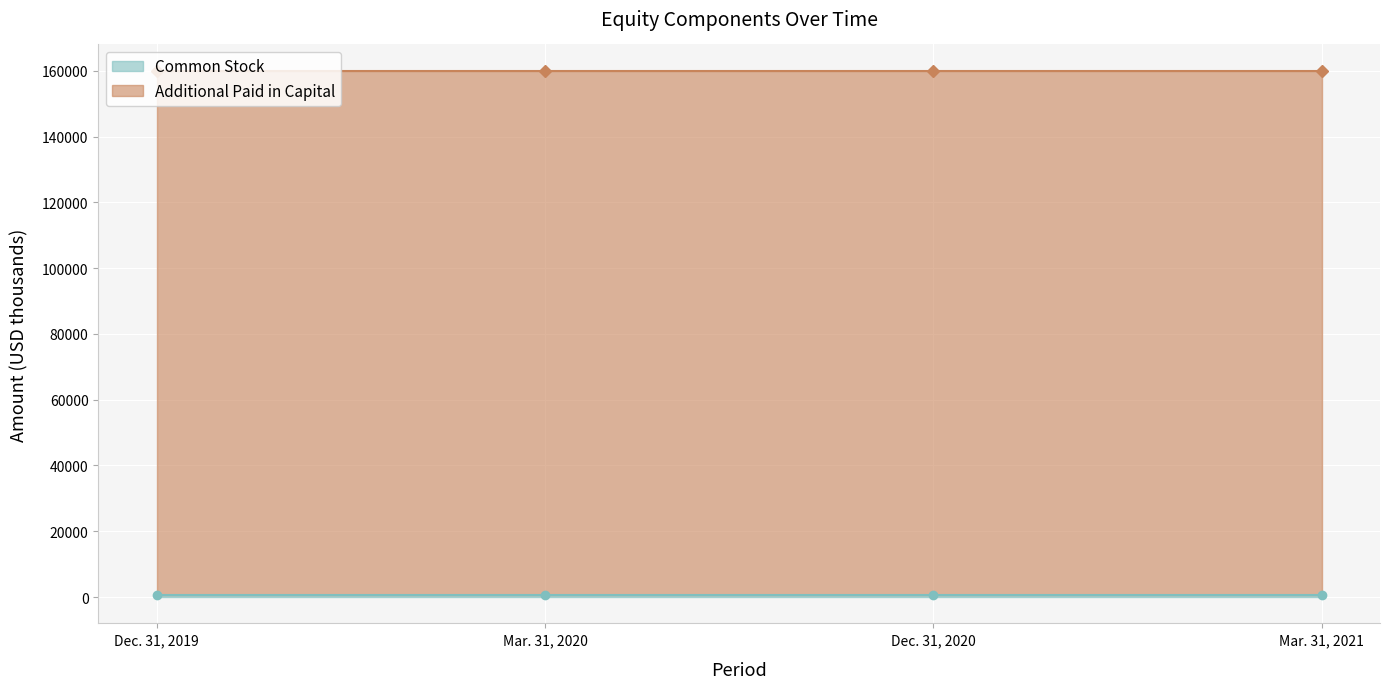

Is it true that Additional Paid in Capital equals 159437 at Mar. 31, 2020?

True